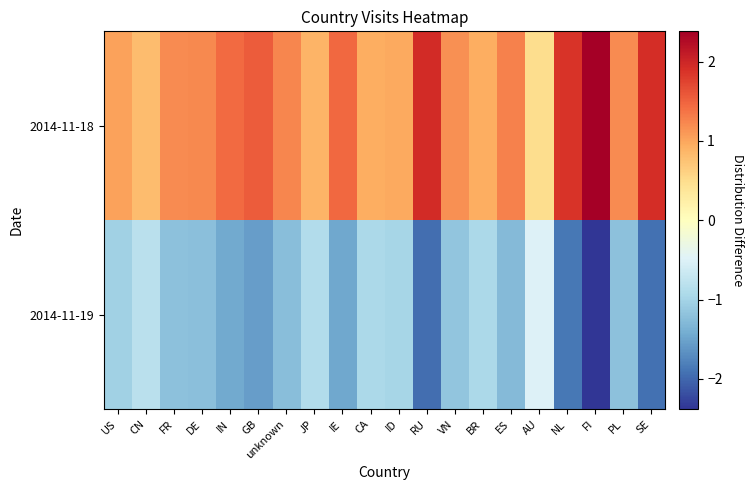

How many distinct data groups are displayed?

2